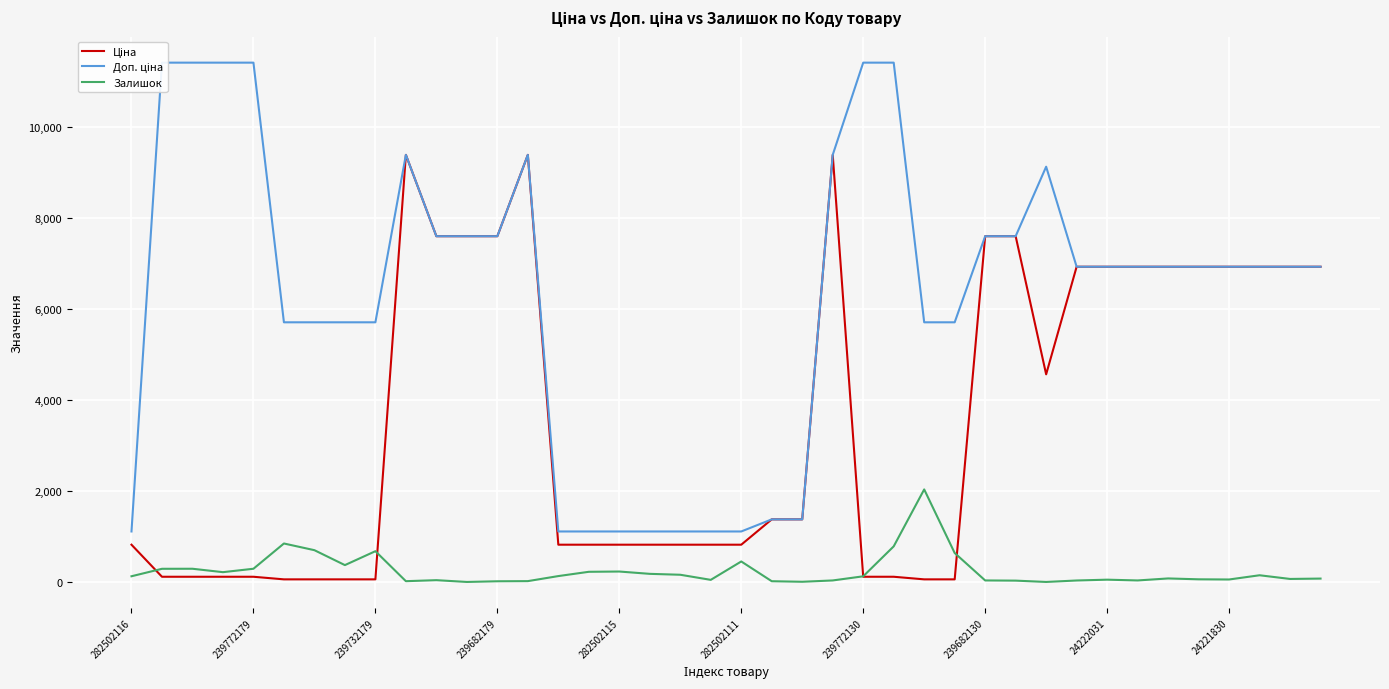

True or false: Залишок has a value of 676.0 at 239732179.

True